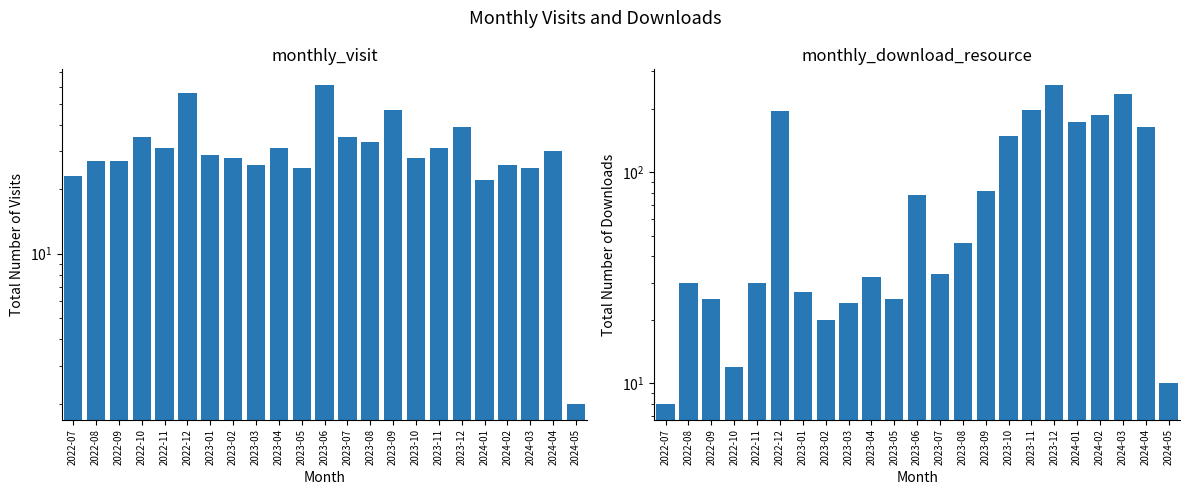

What is the maximum value for monthly_download_resource?

258